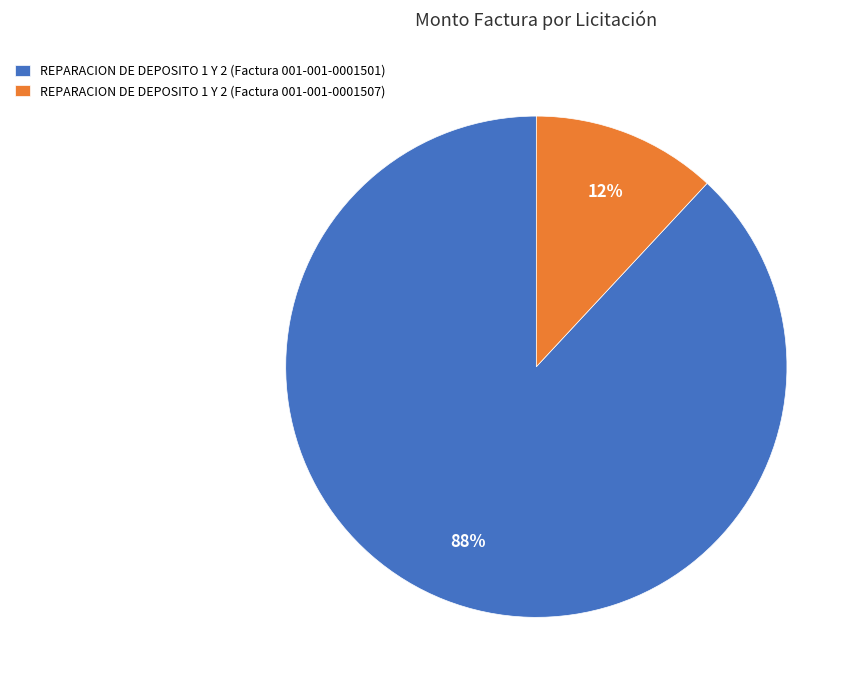

Combined, do REPARACION DE DEPOSITO 1 Y 2 (Factura 001-001-0001501) and REPARACION DE DEPOSITO 1 Y 2 (Factura 001-001-0001507) account for over 50%?

Yes